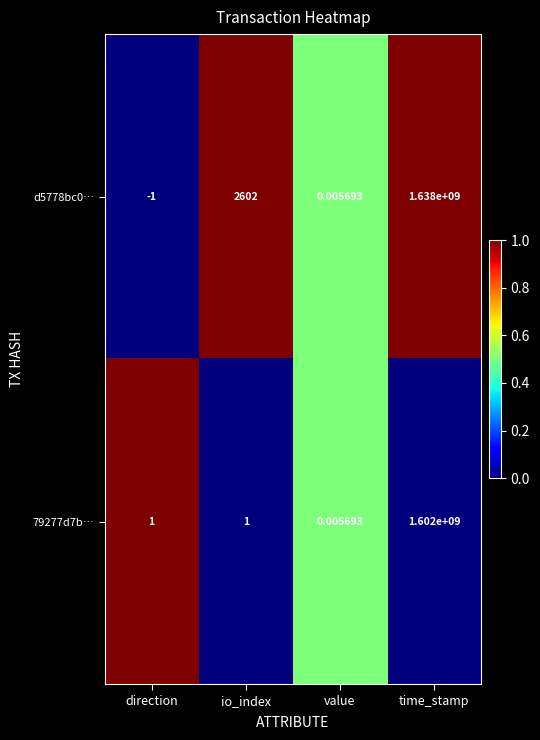

Rank the categories by d5778bc0… value from lowest to highest.

direction, value, io_index, time_stamp